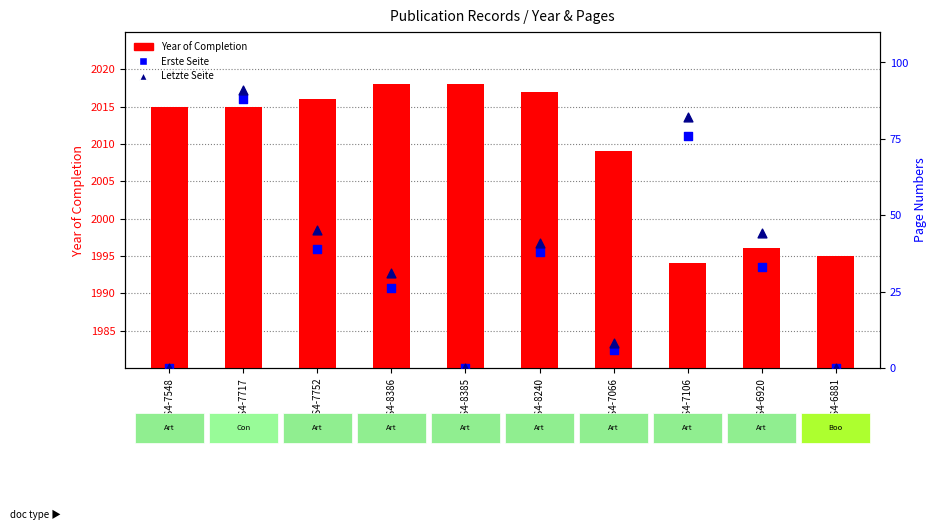

Is the value of Letzte Seite at OPUS4-7752 greater than the value of Year of Completion at OPUS4-8385?

No